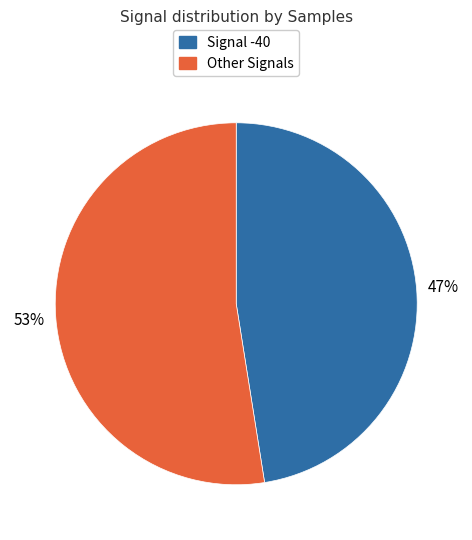

Combined, do Signal -40 and Other Signals account for over 50%?

Yes